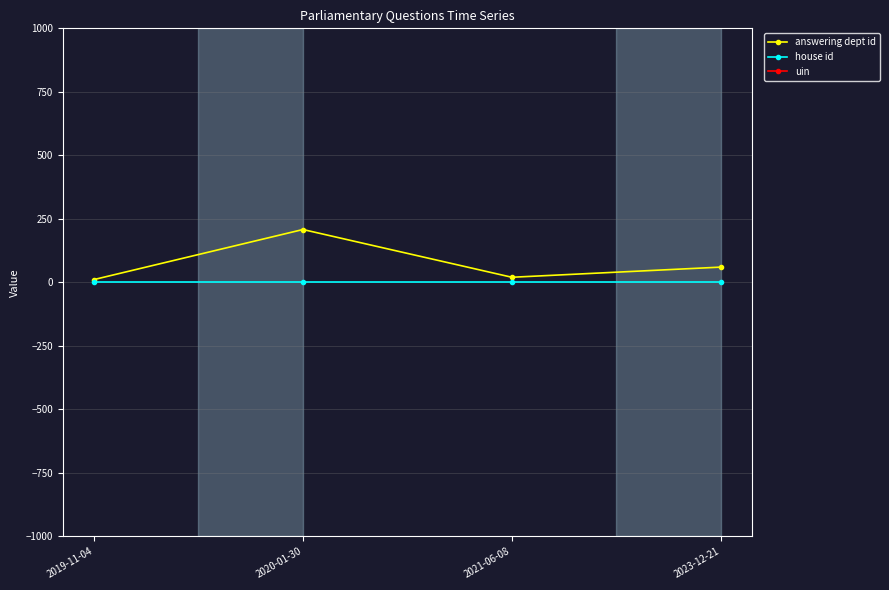

What is the difference between the second highest and minimum values in the answering dept id series?

49